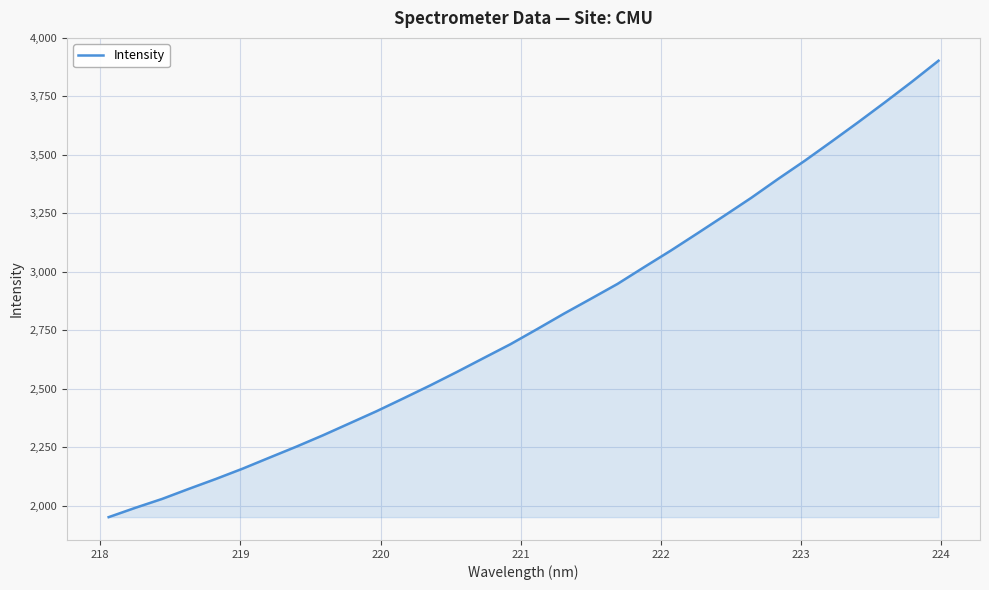

What is the maximum value shown in the chart?

3902.5